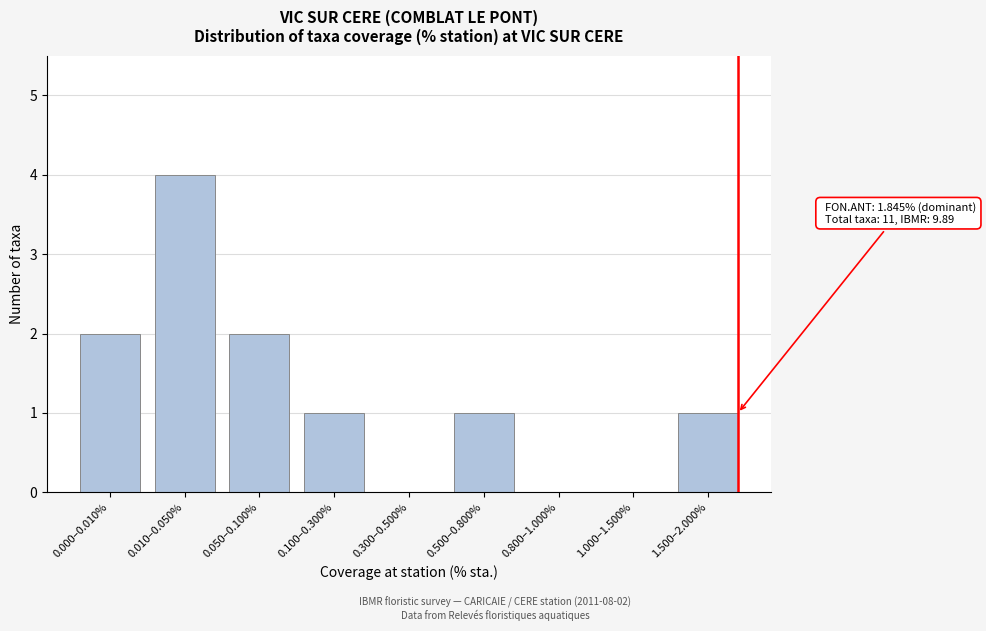

Reading right to left, what are all the values shown in this chart?

1.500–2.000%=1	1.000–1.500%=0	0.800–1.000%=0	0.500–0.800%=1	0.300–0.500%=0	0.100–0.300%=1	0.050–0.100%=2	0.010–0.050%=4	0.000–0.010%=2